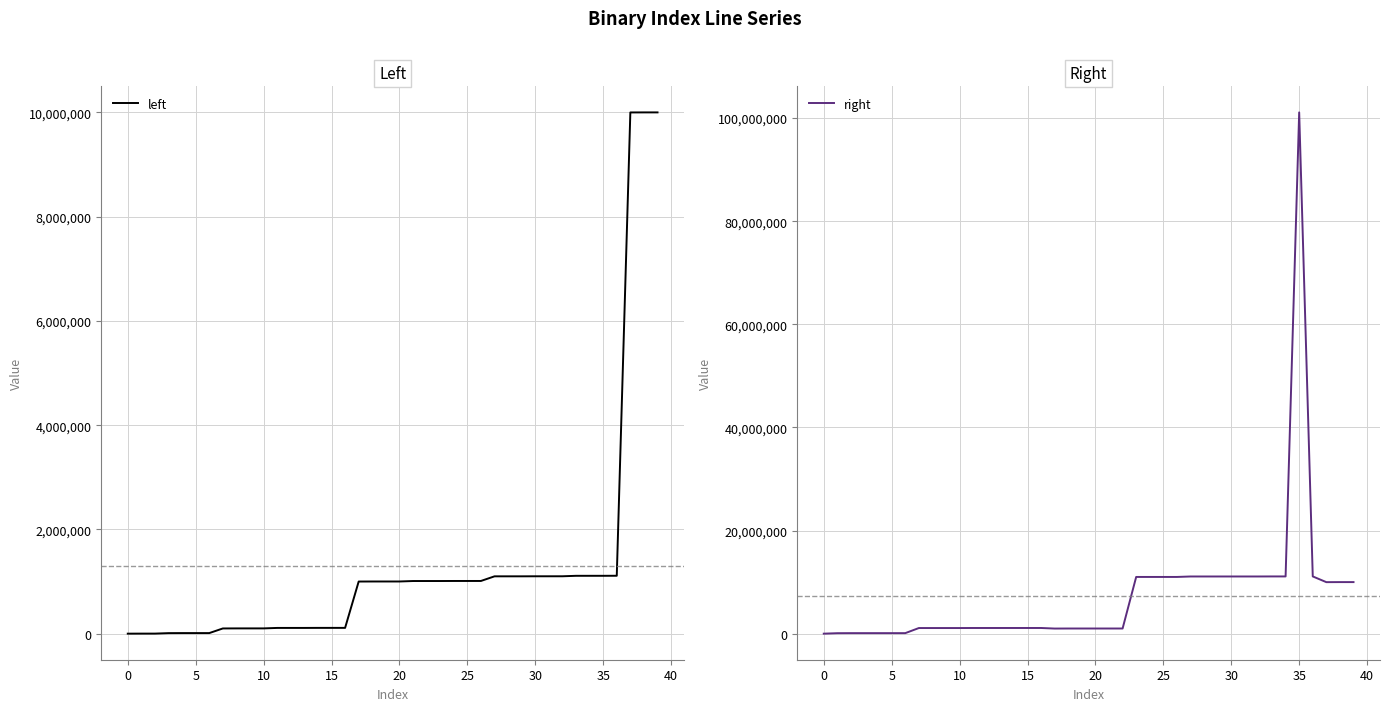

How many interior local valleys does the right series have?

4